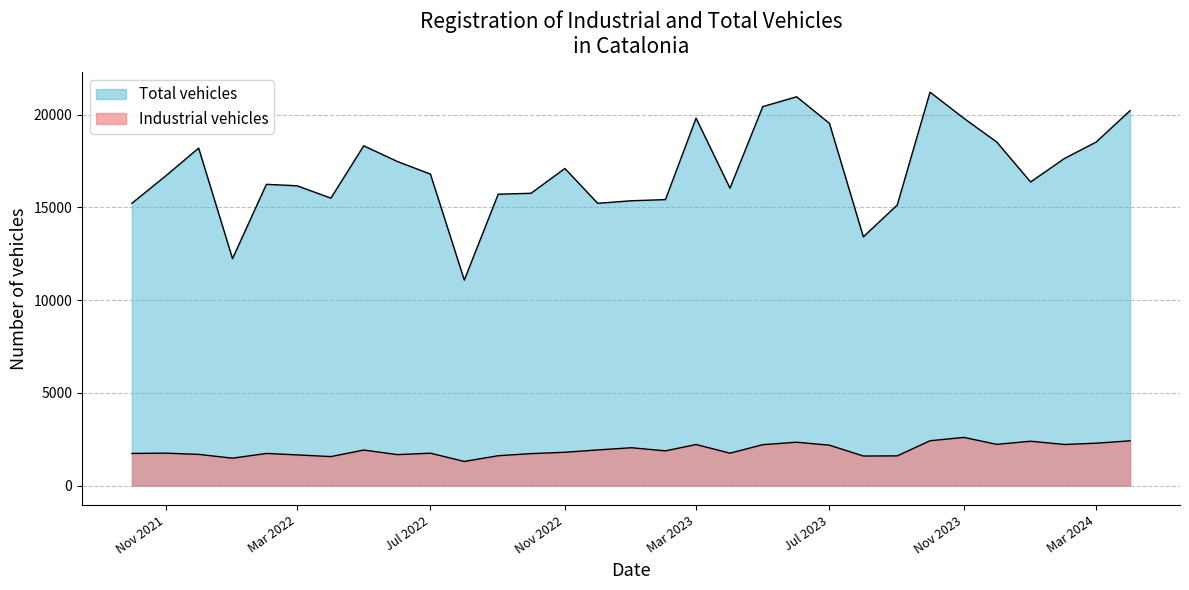

Which series has the largest total across all categories?

Total vehicles